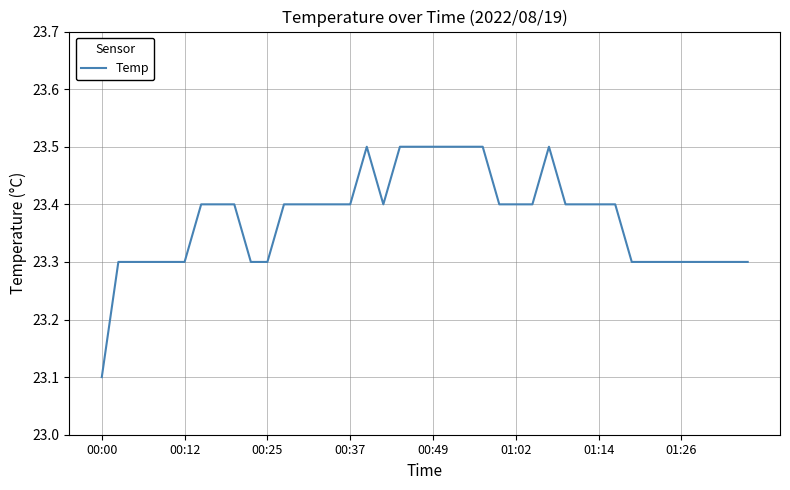

What is the minimum value shown in the chart?

23.1